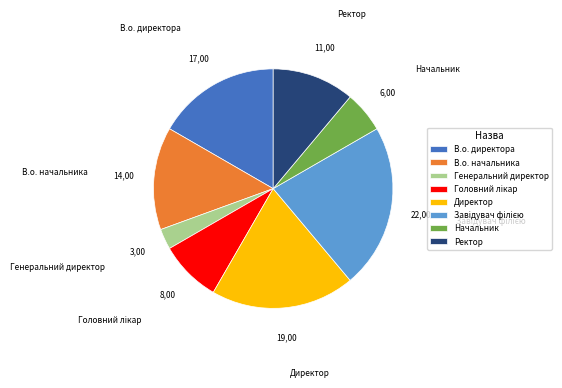

Do В.о. начальника and В.о. директора together represent more than half of the pie?

No